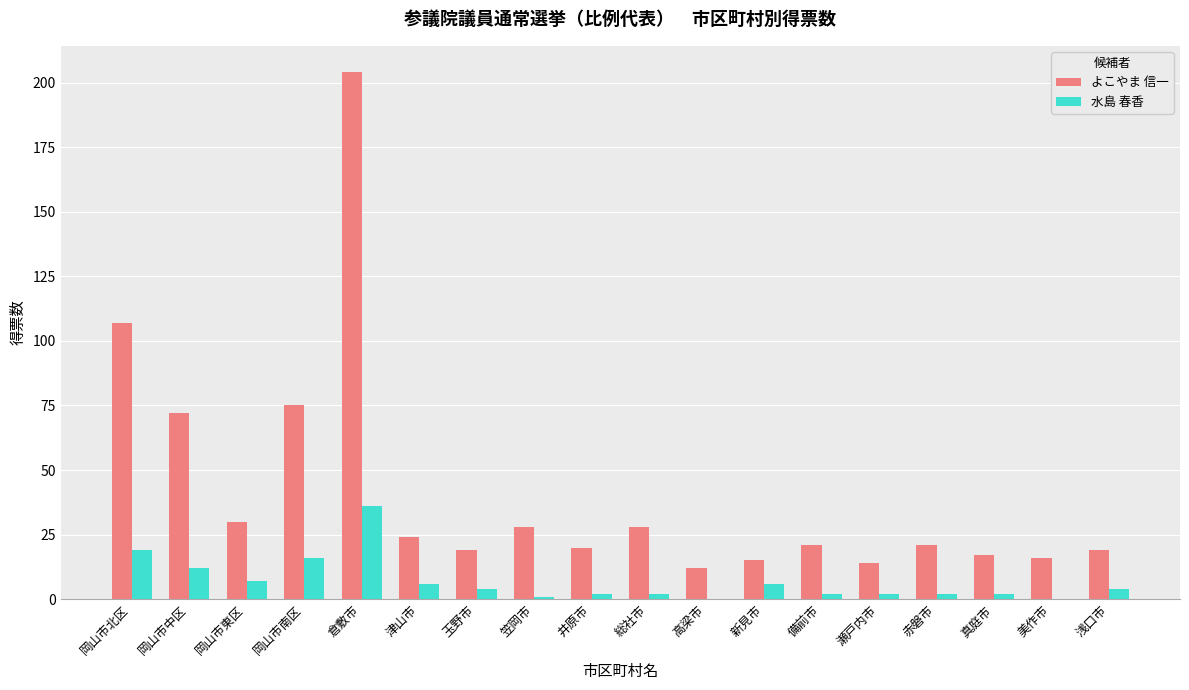

Between 岡山市東区 and 浅口市, which series saw the biggest shift?

よこやま 信一